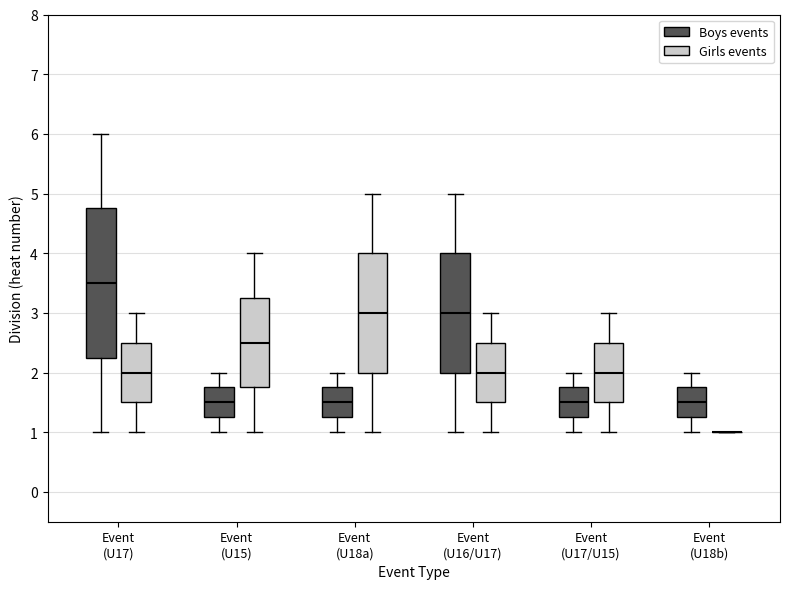

Reading left to right, transcribe this box plot: for each box, give where its median line is, the range the box spans, and where its two whiskers end, as read against the y-axis. The values are not printed on the chart, so give them approximately, as read against the axis.

Event (U17) (Boys events): median 3.5, box 2.3 to 4.8, whiskers 1.0 to 6.0
Event (U17) (Girls events): median 2.0, box 1.5 to 2.5, whiskers 1.0 to 3.0
Event (U15) (Boys events): median 1.5, box 1.3 to 1.8, whiskers 1.0 to 2.0
Event (U15) (Girls events): median 2.5, box 1.8 to 3.3, whiskers 1.0 to 4.0
Event (U18a) (Boys events): median 1.5, box 1.3 to 1.8, whiskers 1.0 to 2.0
Event (U18a) (Girls events): median 3.0, box 2.0 to 4.0, whiskers 1.0 to 5.0
Event (U16/U17) (Boys events): median 3.0, box 2.0 to 4.0, whiskers 1.0 to 5.0
Event (U16/U17) (Girls events): median 2.0, box 1.5 to 2.5, whiskers 1.0 to 3.0
Event (U17/U15) (Boys events): median 1.5, box 1.3 to 1.8, whiskers 1.0 to 2.0
Event (U17/U15) (Girls events): median 2.0, box 1.5 to 2.5, whiskers 1.0 to 3.0
Event (U18b) (Boys events): median 1.5, box 1.3 to 1.8, whiskers 1.0 to 2.0
Event (U18b) (Girls events): box collapsed to a line at 1.0, whiskers 1.0 to 1.0